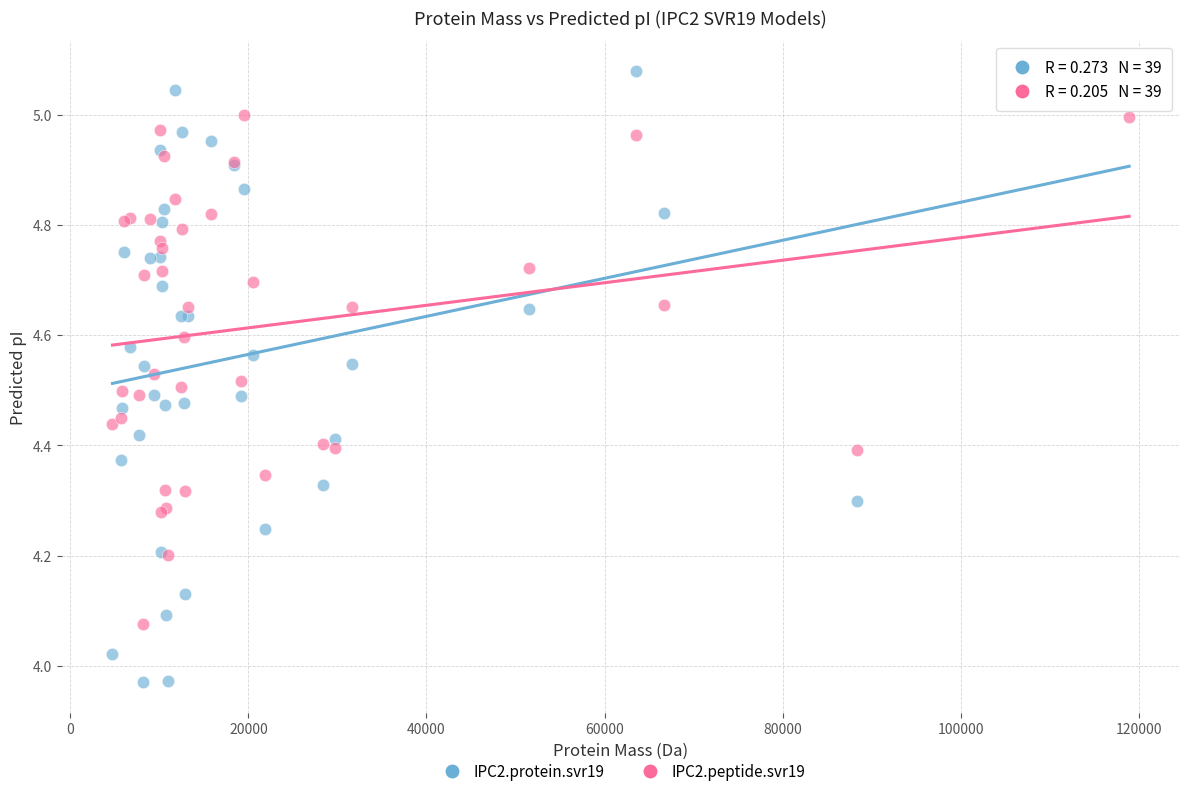

Which series contains the highest Y value?

IPC2.protein.svr19